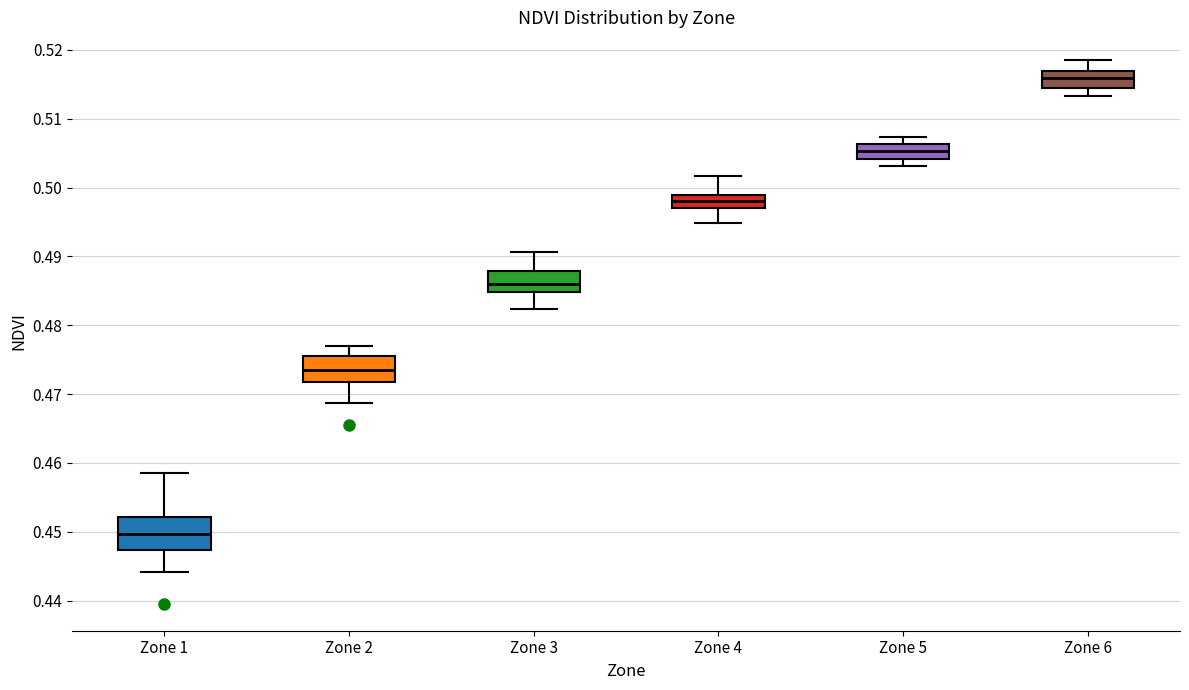

Reading left to right, read every box against the y-axis: the position of its median line, the range the box covers, and the ends of its whiskers. The values are not printed on the chart, so give them approximately, as read against the axis.

Zone 1: median 0.450, box 0.447 to 0.452, whiskers 0.444 to 0.459
Zone 2: median 0.473, box 0.472 to 0.476, whiskers 0.469 to 0.477
Zone 3: median 0.486, box 0.485 to 0.488, whiskers 0.482 to 0.491
Zone 4: median 0.498, box 0.497 to 0.499, whiskers 0.495 to 0.502
Zone 5: median 0.505, box 0.504 to 0.506, whiskers 0.503 to 0.507
Zone 6: median 0.516, box 0.514 to 0.517, whiskers 0.513 to 0.519